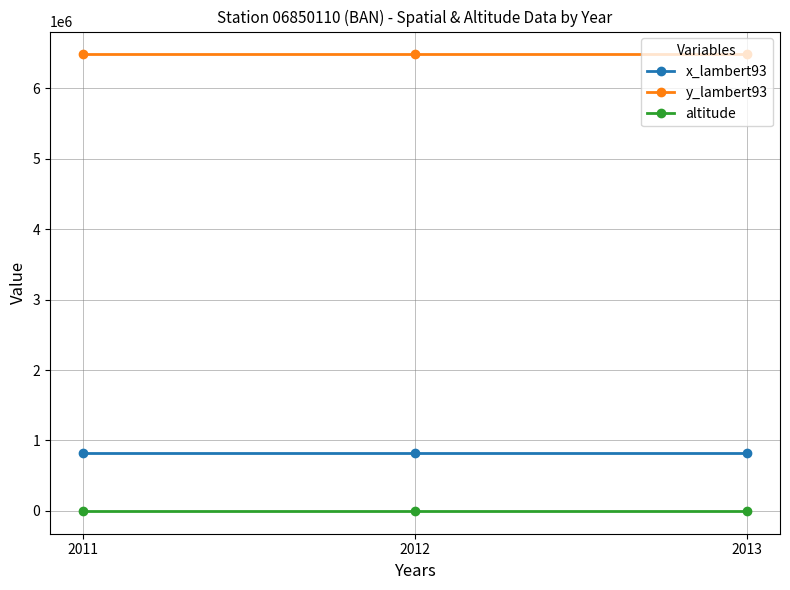

At how many categories does at least one series exceed 5593987?

3